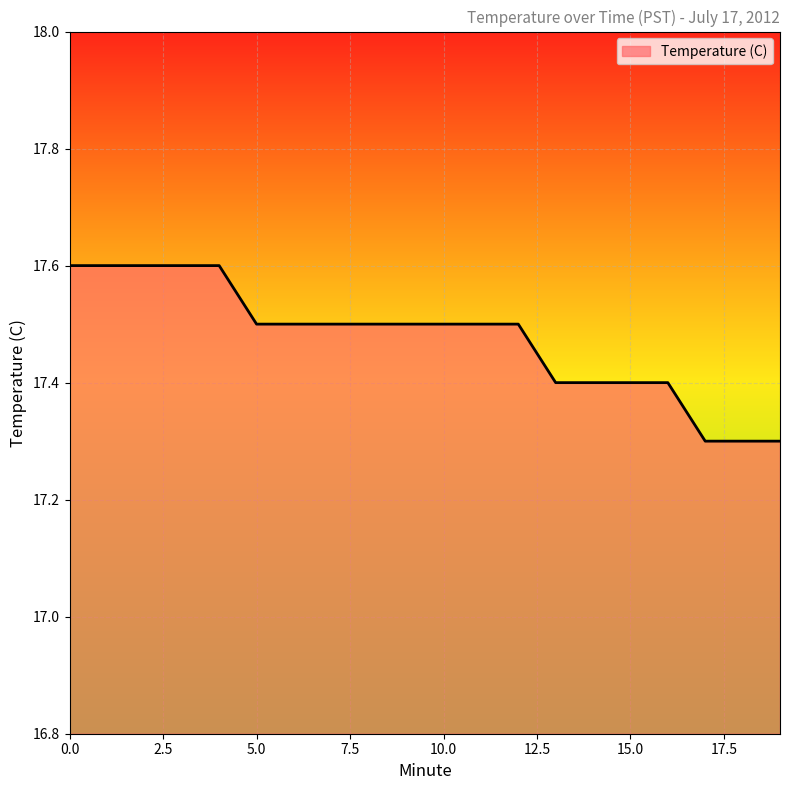

What is the minimum value shown in the chart?

17.3